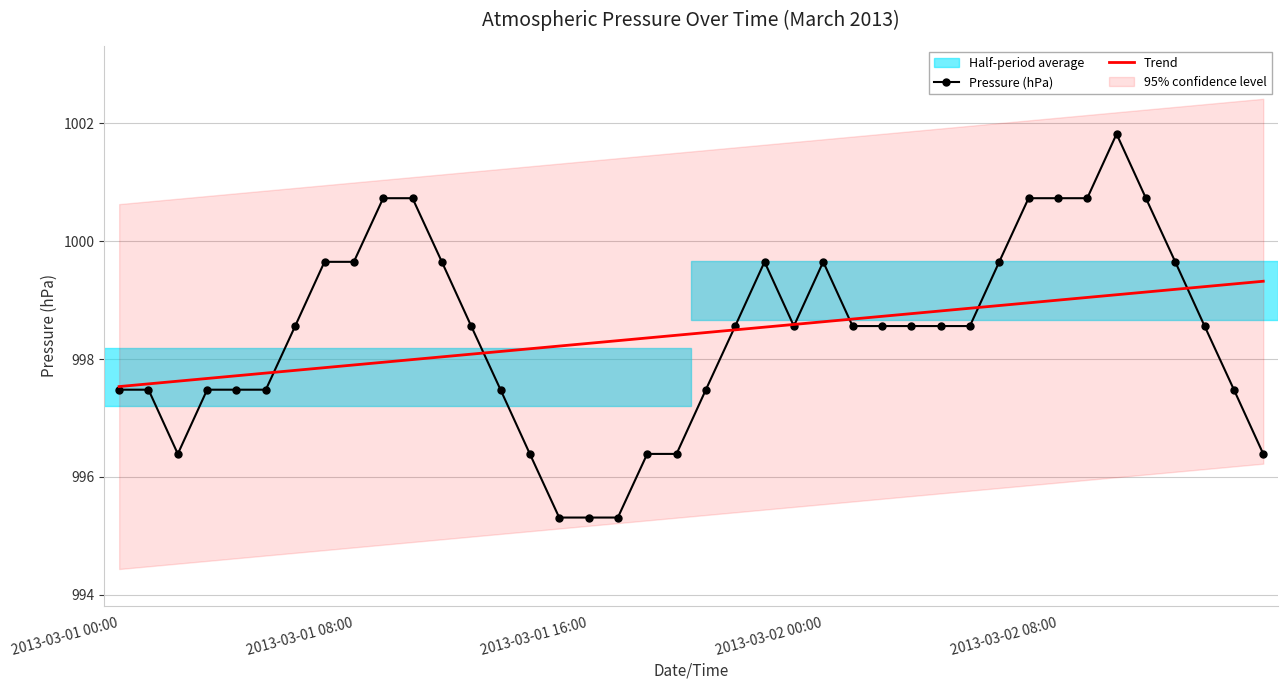

Is it true that Trend equals 489.5 at 2013-03-01 16:00?

False